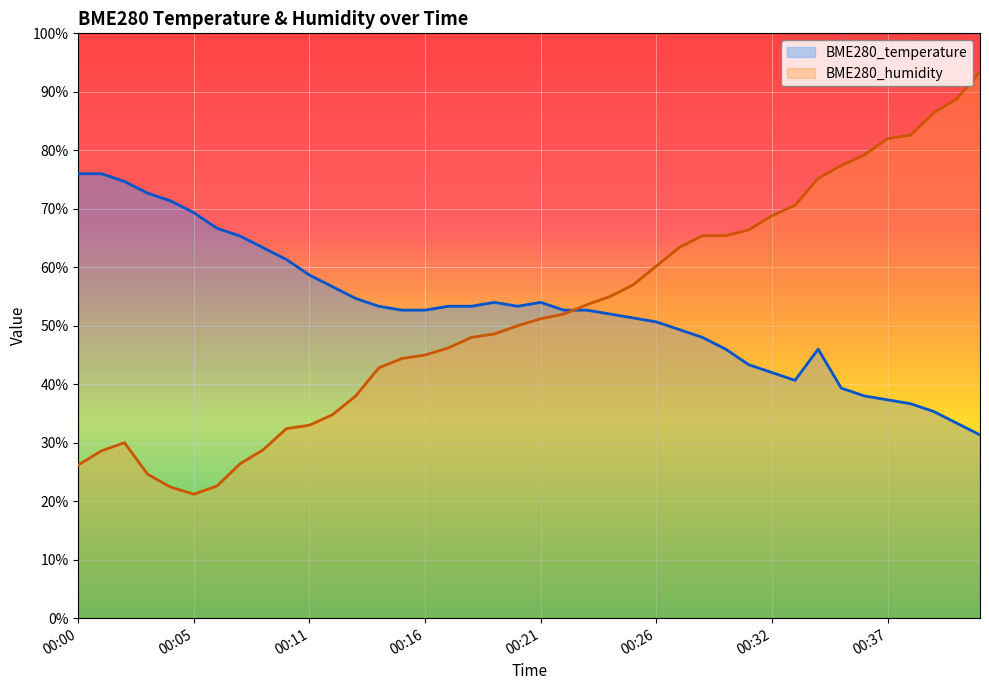

Where is the first local minimum for BME280_humidity?

00:05